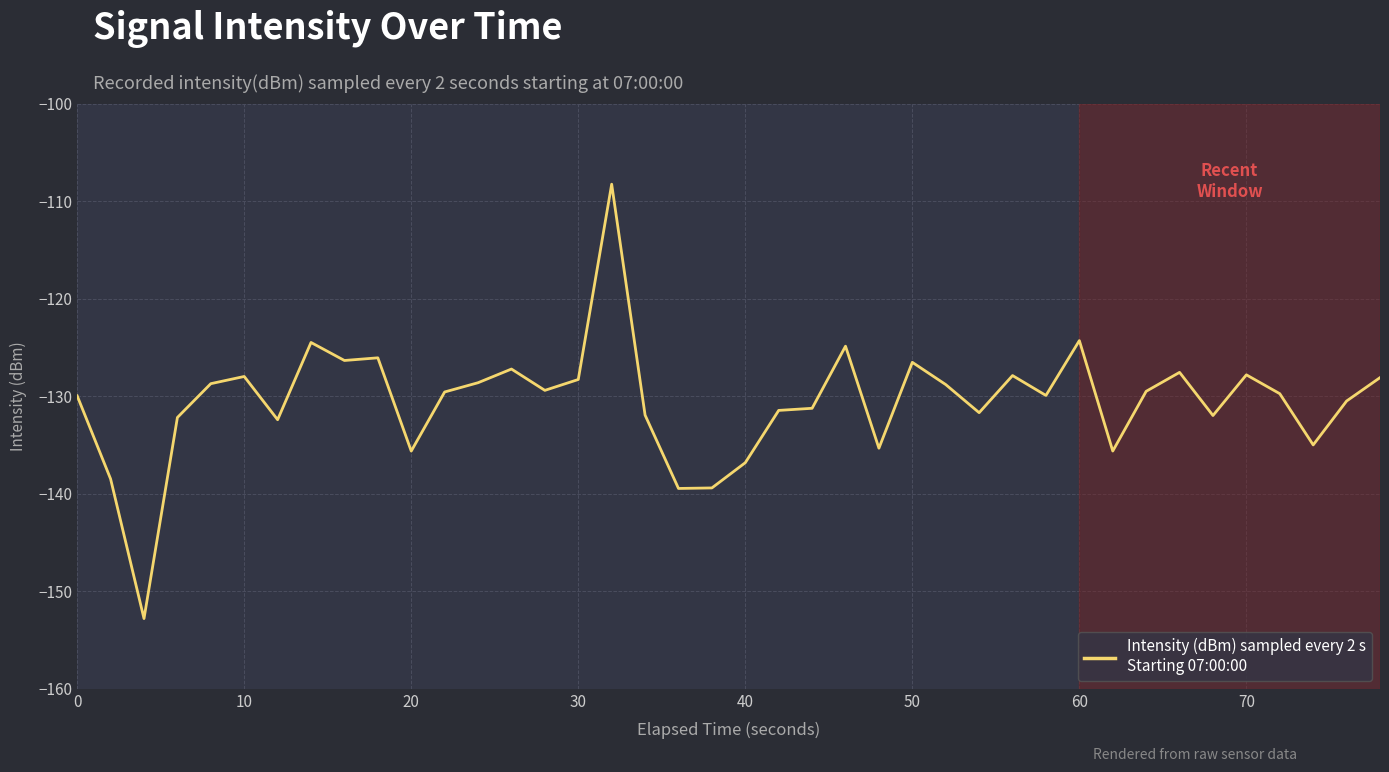

What is the maximum value shown in the chart?

-108.3